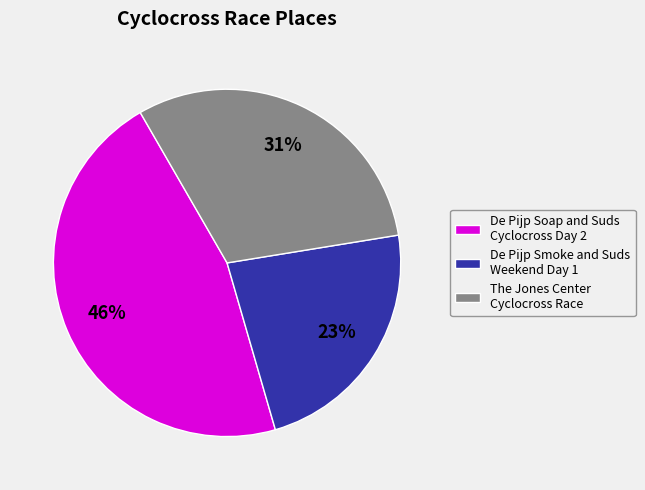

What is the smallest slice in the pie chart?

De Pijp Smoke and Suds Weekend Day 1